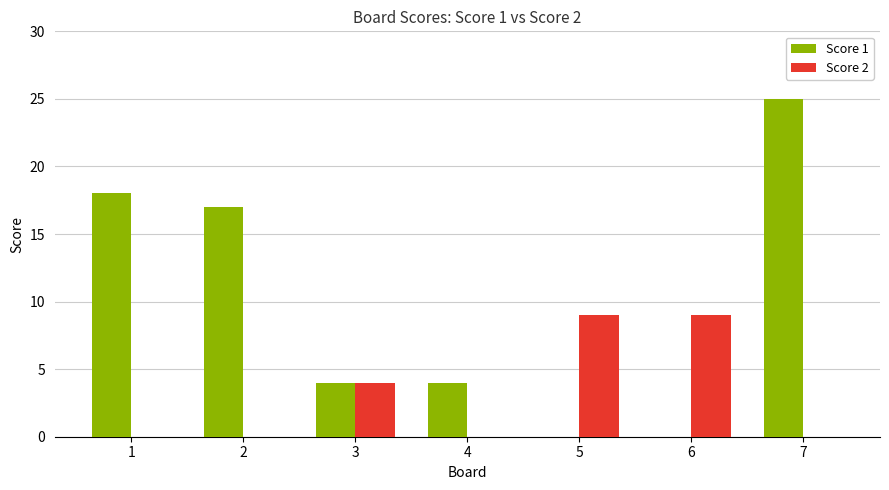

What is the maximum value for Score 1?

25